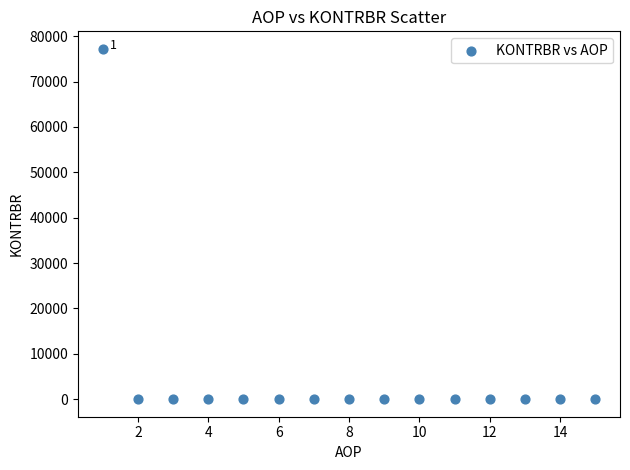

What is the range of X values (max minus min)?

14.0